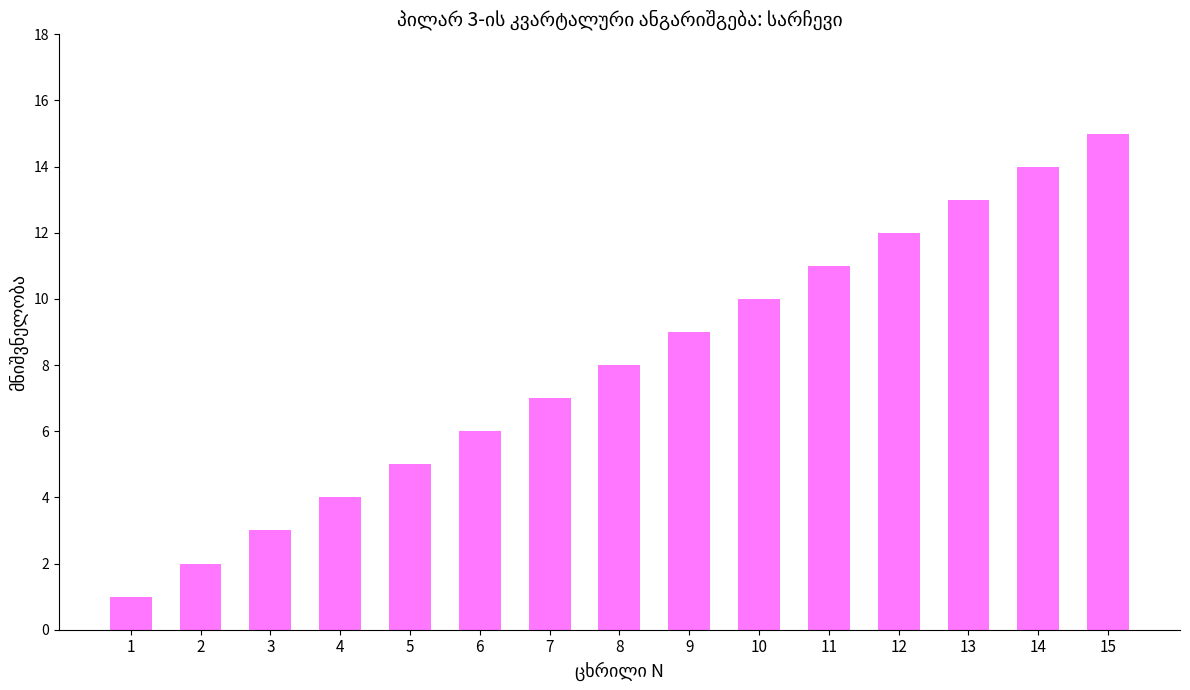

Which has a higher value, 4 or 5?

5